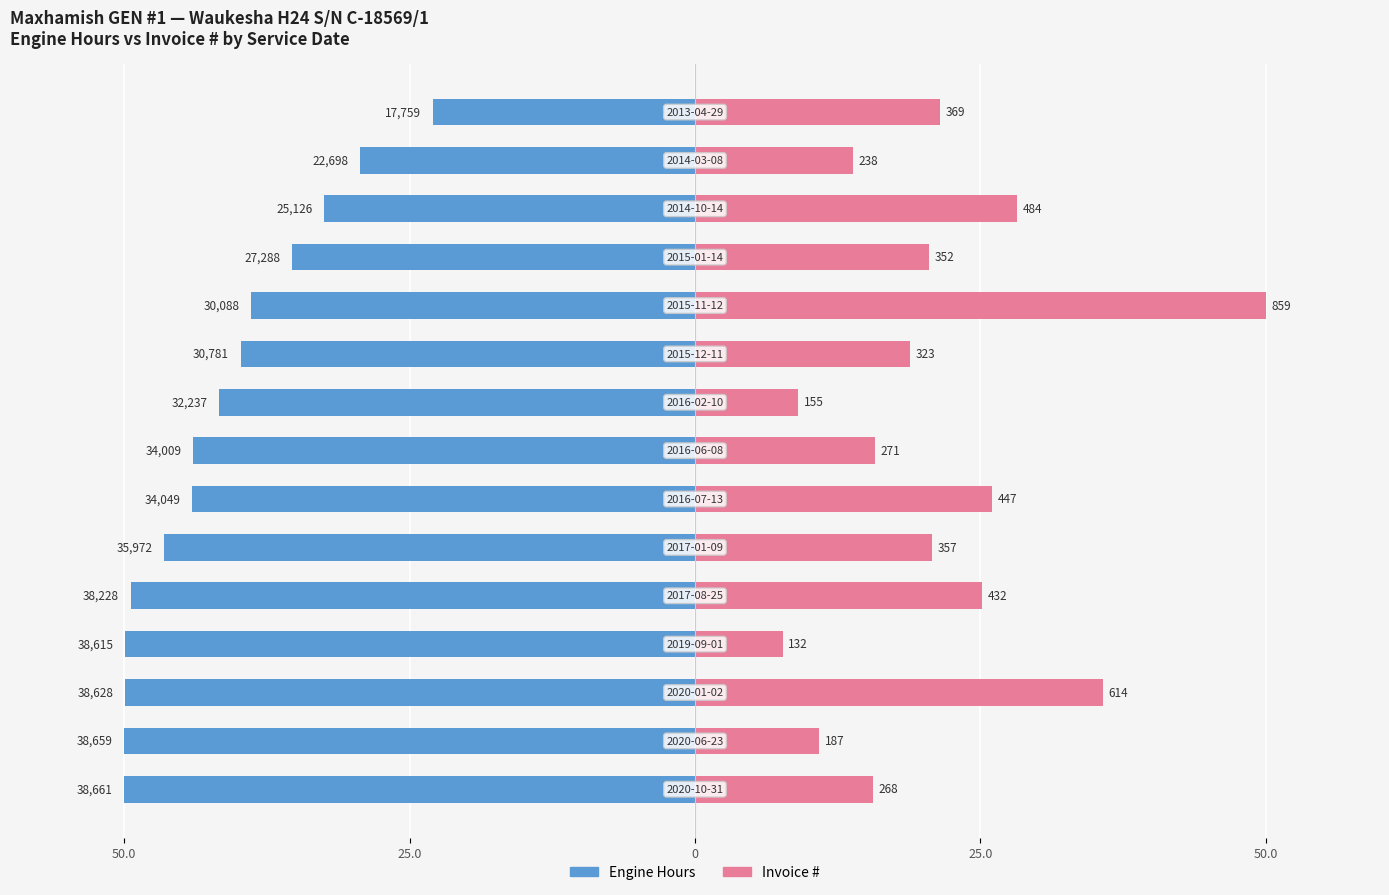

Does the chart contain stacked bars?

No